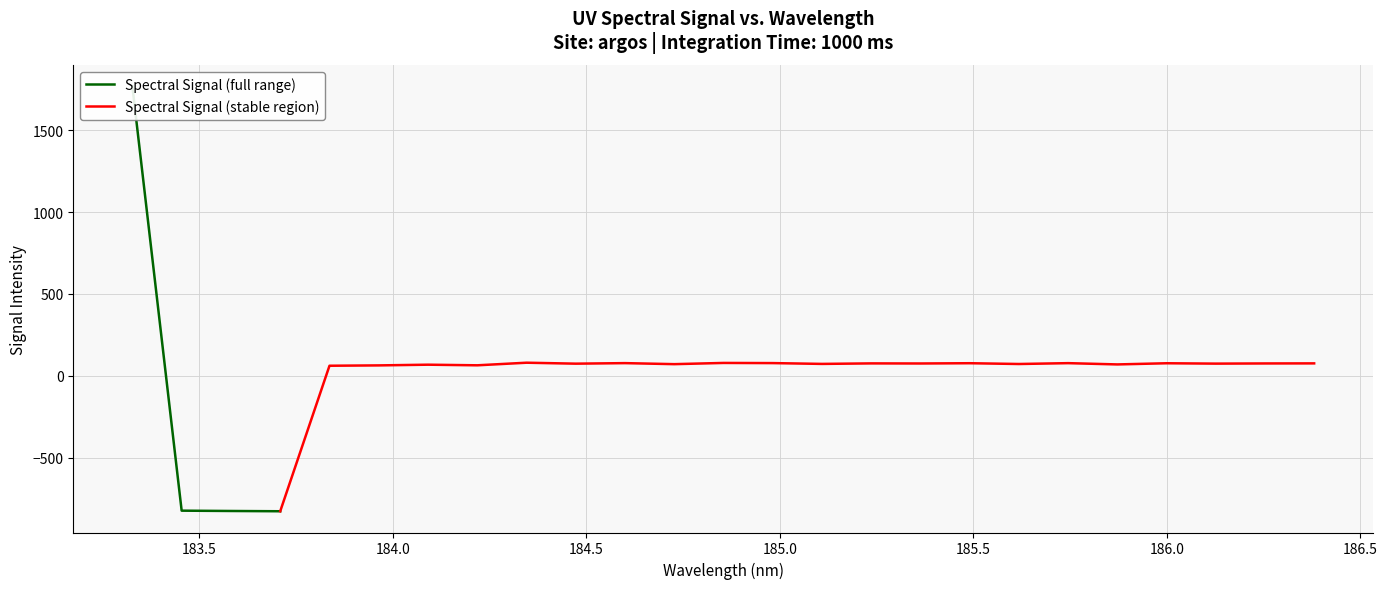

What is the value of the 20th point from the left?

76.9